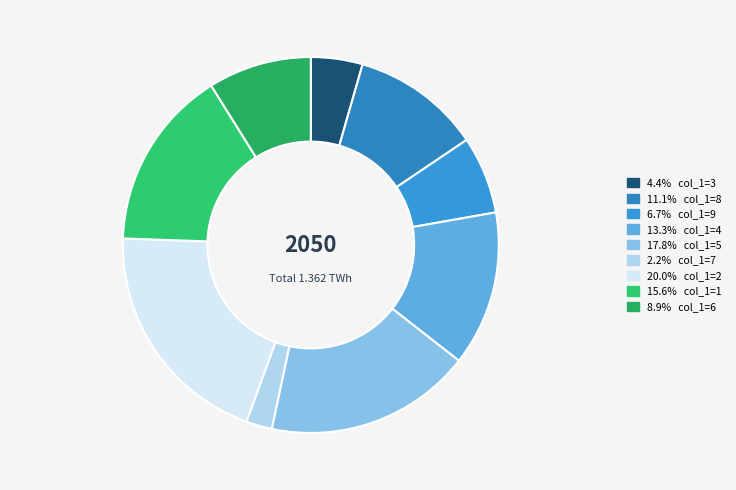

How many slices are in this pie chart?

9